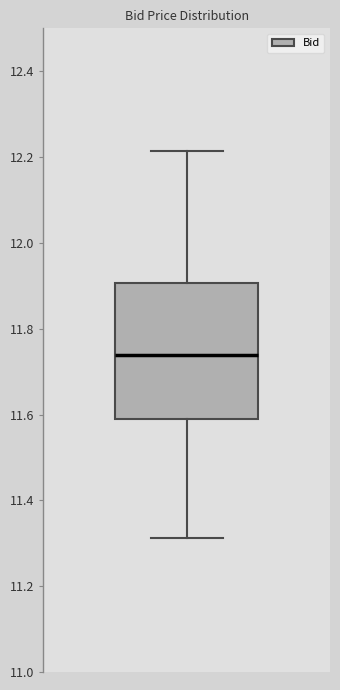

Read this box plot against the y-axis: the position of the median line, the range covered by the box, and the ends of both whiskers. The values are not printed on the chart, so give them approximately, as read against the axis.

median 11.74, box 11.58 to 11.90, whiskers 11.32 to 12.22